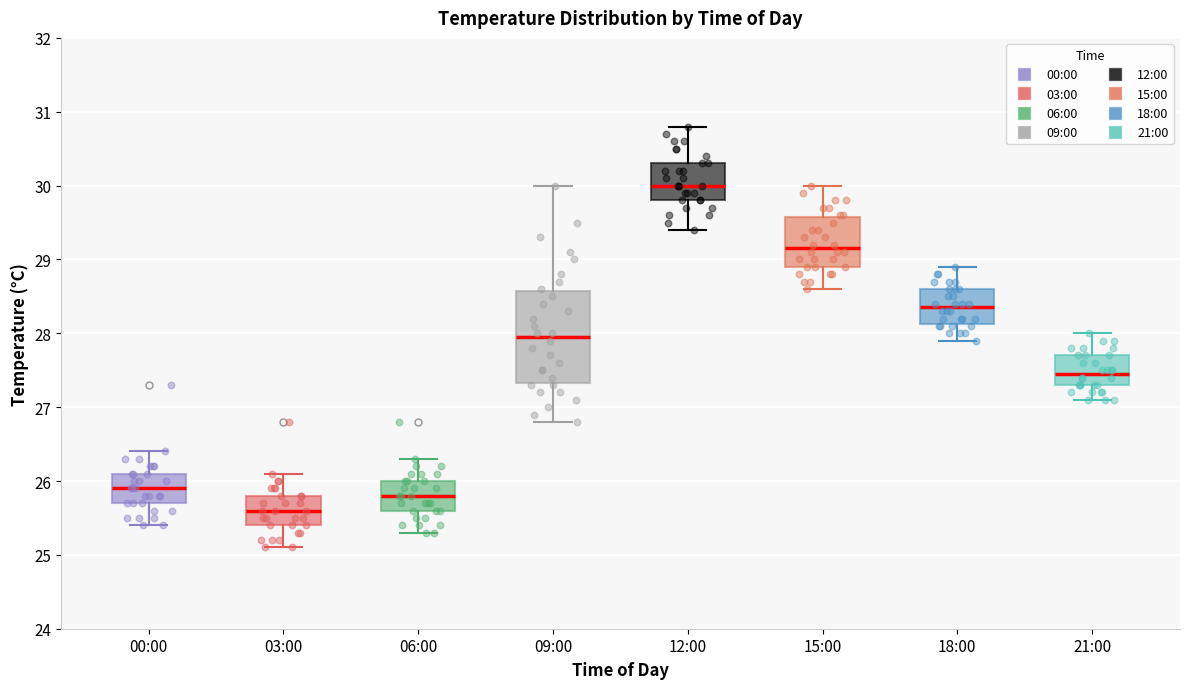

Reading left to right, transcribe this box plot: for each box, give where its median line is, the range the box spans, and where its two whiskers end, as read against the y-axis. The values are not printed on the chart, so give them approximately, as read against the axis.

00:00: median 25.9, box 25.7 to 26.1, whiskers 25.4 to 26.4
03:00: median 25.6, box 25.4 to 25.8, whiskers 25.1 to 26.1
06:00: median 25.8, box 25.6 to 26.0, whiskers 25.3 to 26.3
09:00: median 28.0, box 27.3 to 28.6, whiskers 26.8 to 30.0
12:00: median 30.0, box 29.8 to 30.3, whiskers 29.4 to 30.8
15:00: median 29.2, box 28.9 to 29.6, whiskers 28.6 to 30.0
18:00: median 28.4, box 28.1 to 28.6, whiskers 27.9 to 28.9
21:00: median 27.5, box 27.3 to 27.7, whiskers 27.1 to 28.0